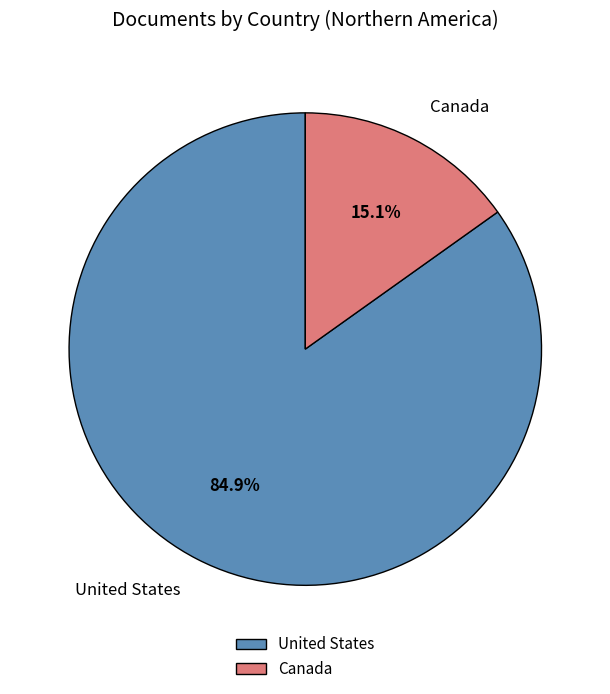

The Canada slice represents 15% of the pie. True or false?

True